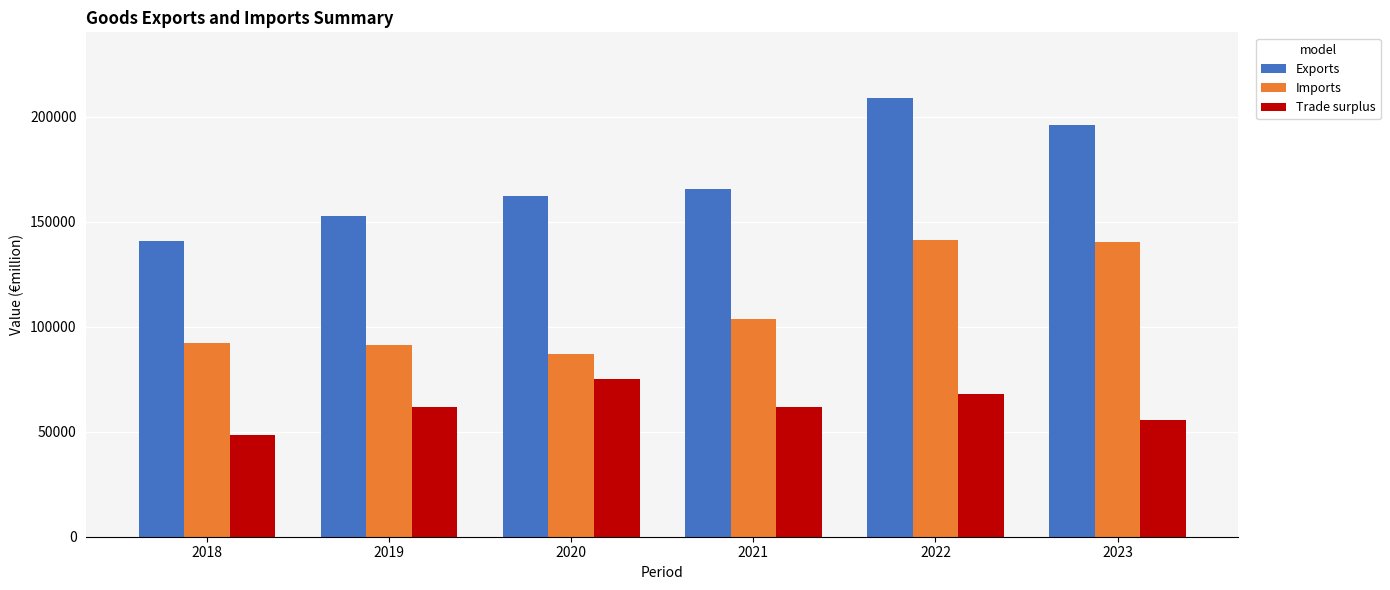

What is the difference between the highest and lowest values at 2023?

140294.4